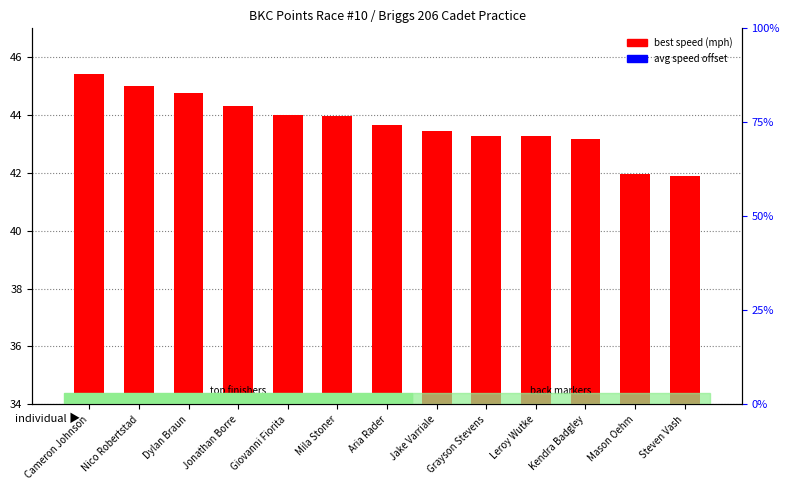

What is the spread (max minus min) of values at Giovanni Fiorita?

42.4